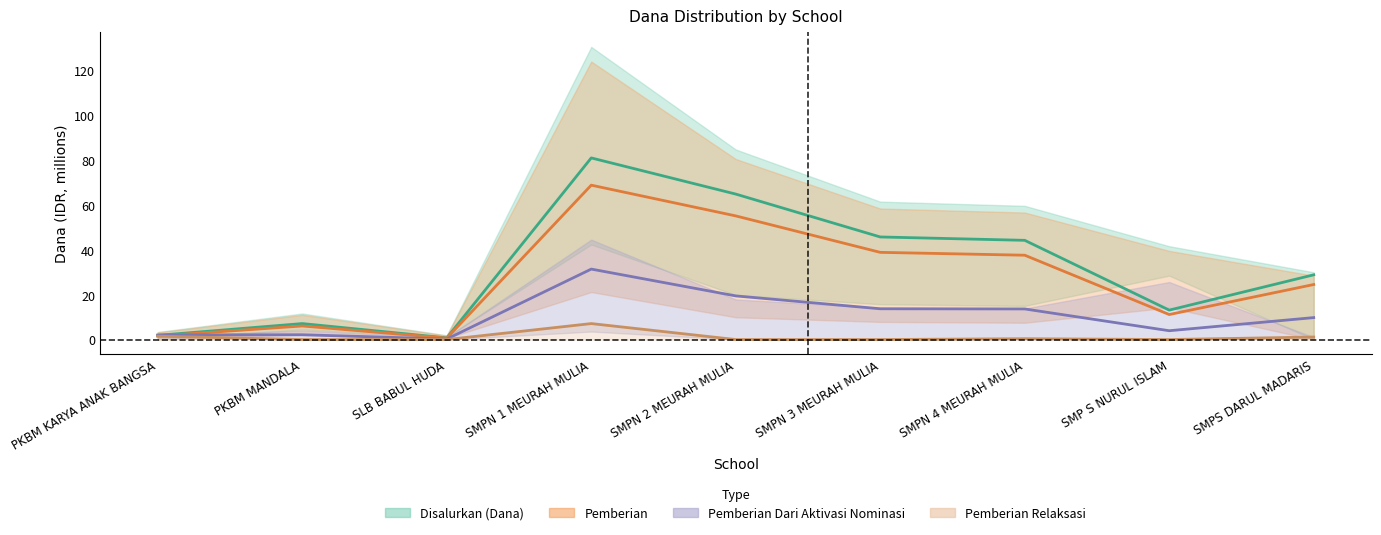

True or false: Disalurkan (Dana) and Pemberian Relaksasi intersect in this chart.

False